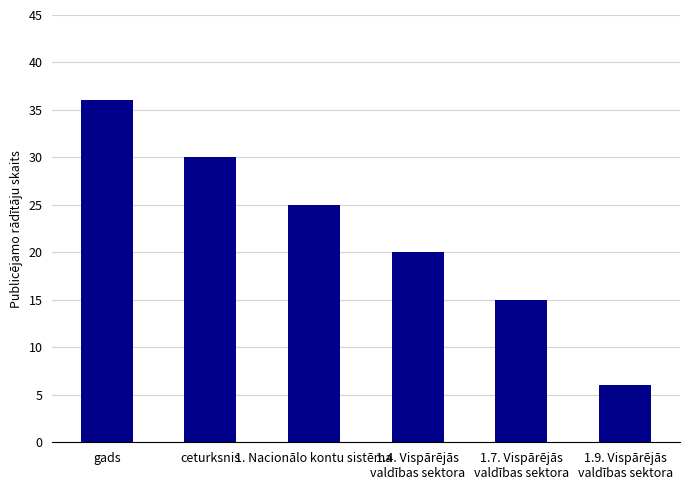

Rank the categories by value from lowest to highest.

1.9. Vispārējās
valdības sektora, 1.7. Vispārējās
valdības sektora, 1.4. Vispārējās
valdības sektora, 1. Nacionālo kontu sistēma, ceturksnis, gads